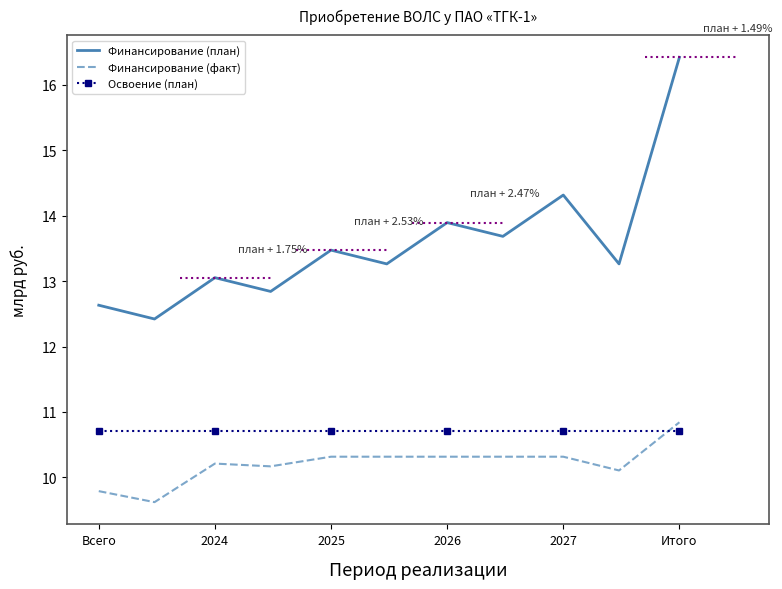

How many lines are shown in the chart?

3